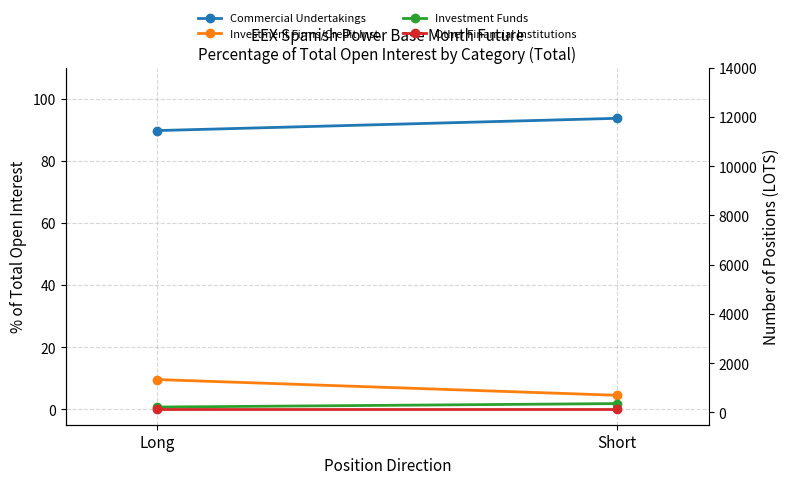

At Short, list the series in order from smallest to largest.

Other Financial Institutions, Investment Funds, Investment Firms/Credit Inst., Commercial Undertakings